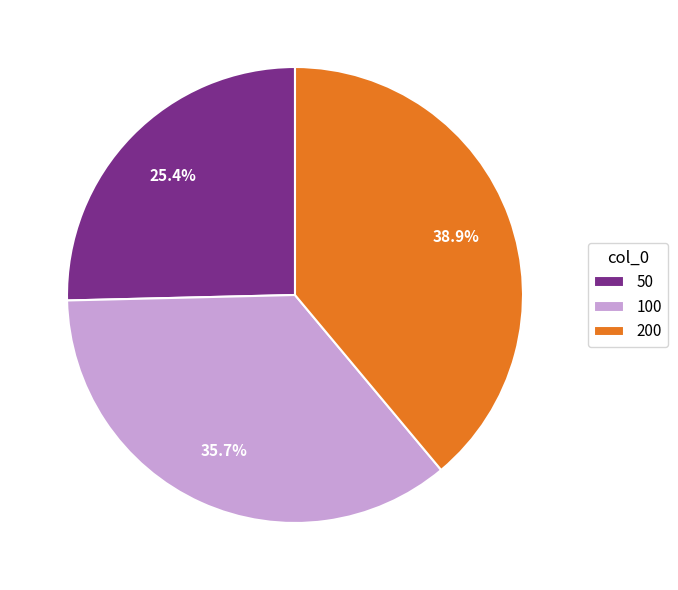

The 200 slice represents 39% of the pie. True or false?

True